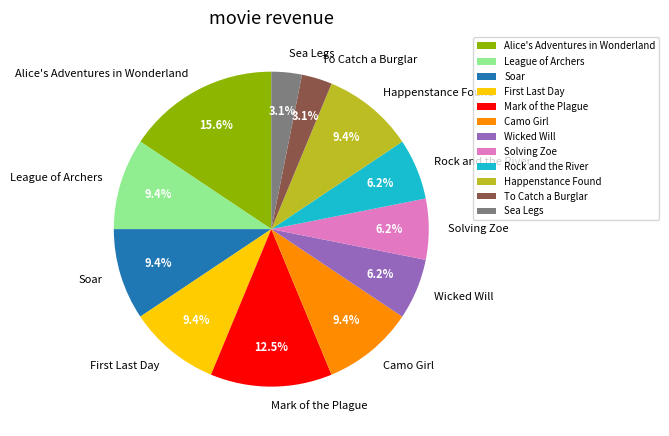

To the nearest percent, what is the average slice percentage?

8%